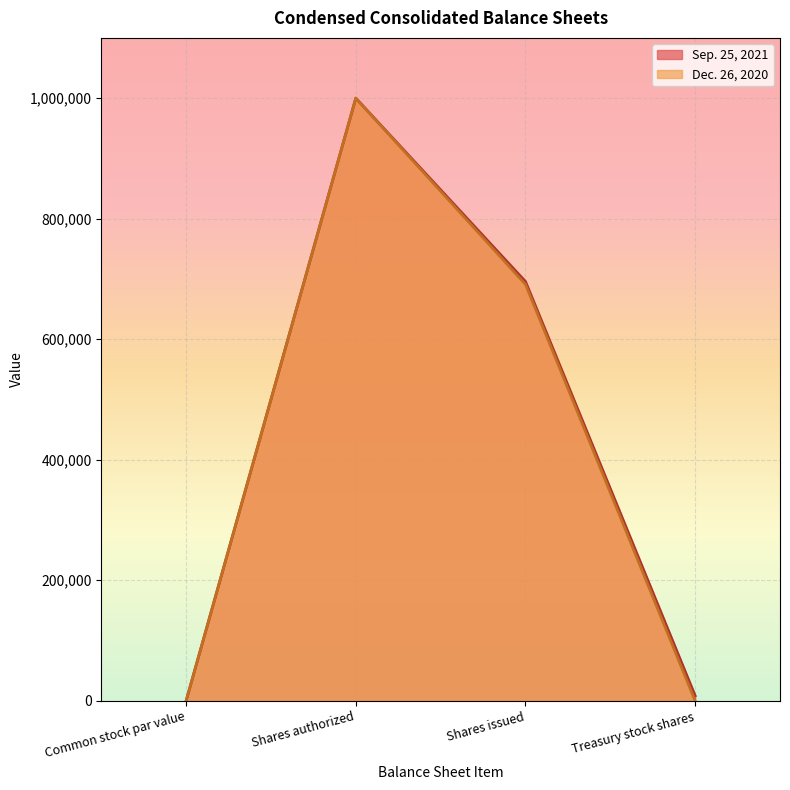

Rank the series at Treasury stock shares from highest to lowest value.

Sep. 25, 2021, Dec. 26, 2020